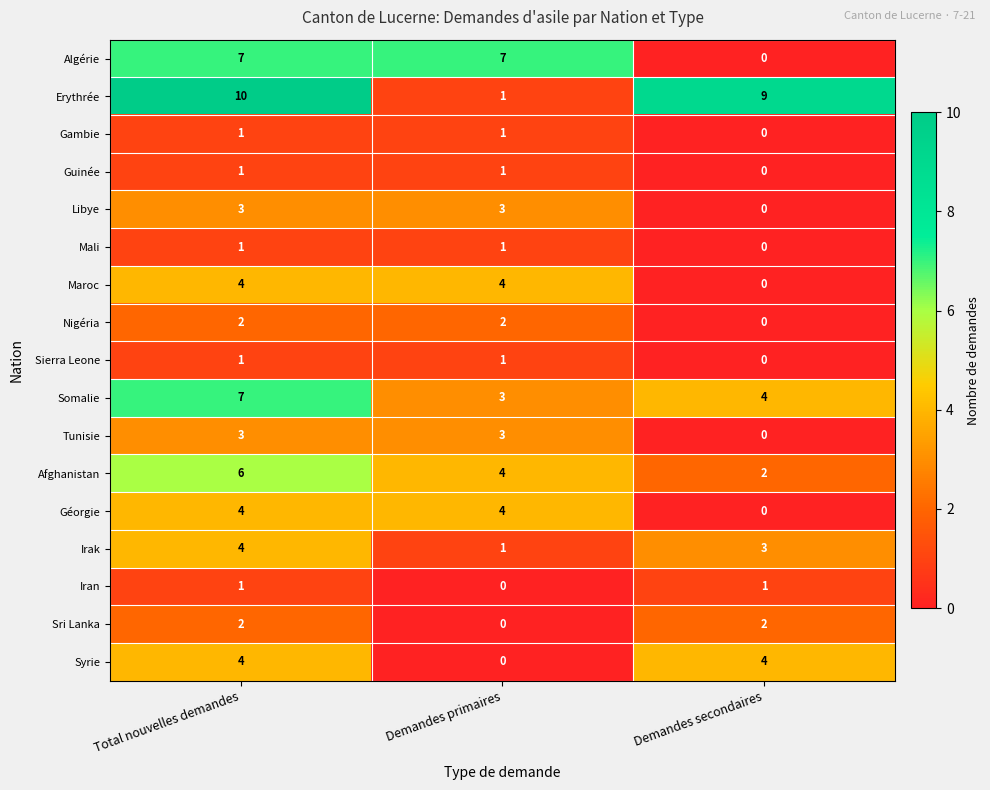

Which series has the largest range (max minus min)?

Erythrée